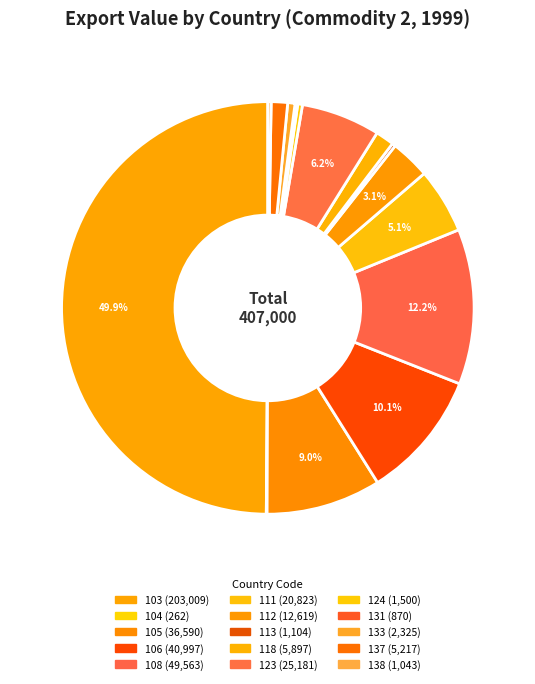

How many segments does this pie chart have?

15